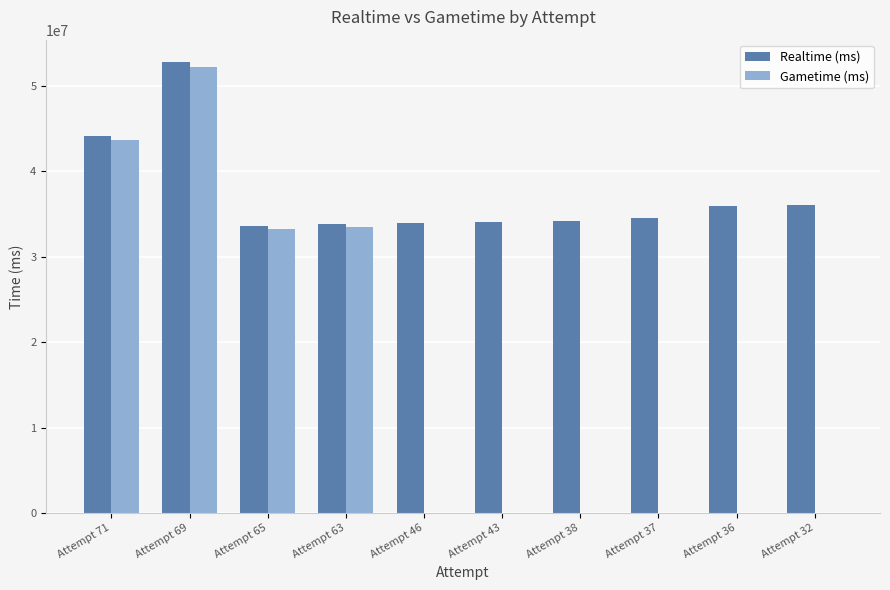

What is the sum of all Realtime (ms) values?

373136070